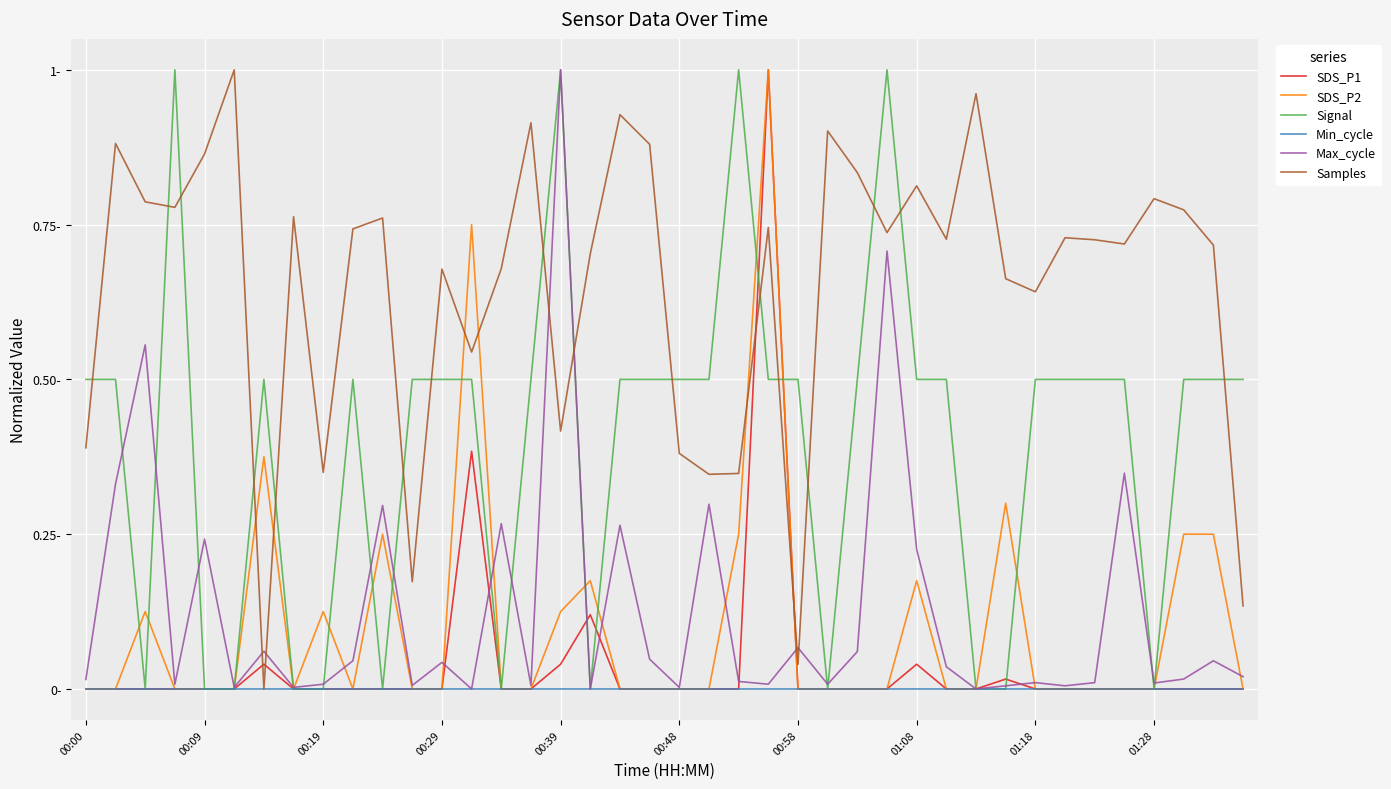

What are all the series names shown in the legend?

SDS_P1, SDS_P2, Signal, Min_cycle, Max_cycle, Samples